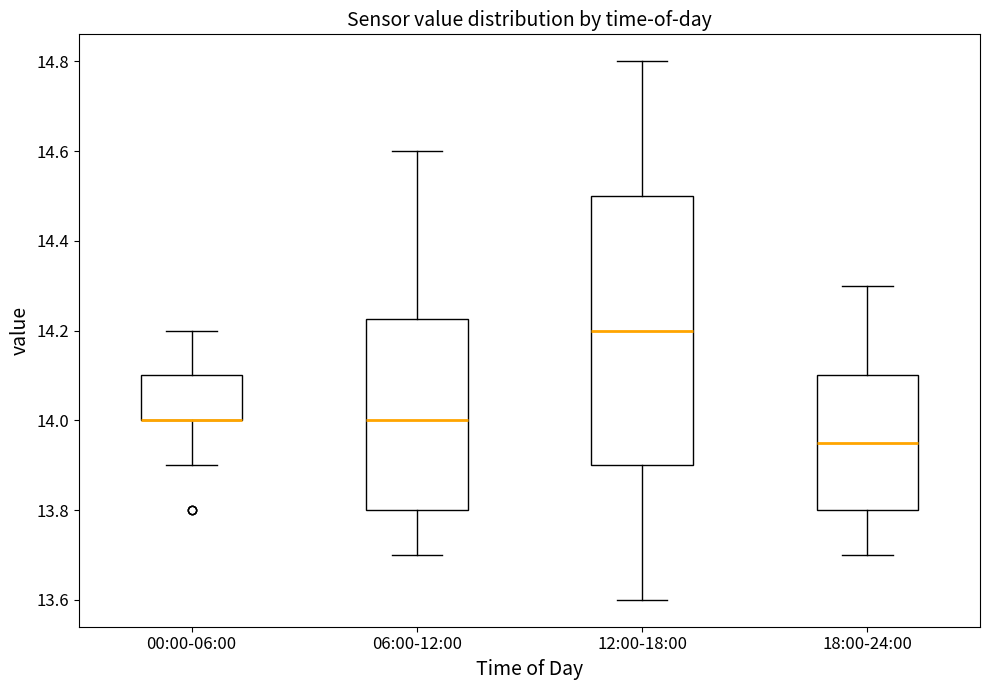

Where does the median line of the box for 06:00-12:00 sit on the y-axis? The values are not printed on the chart, so give them approximately, as read against the axis.

14.00